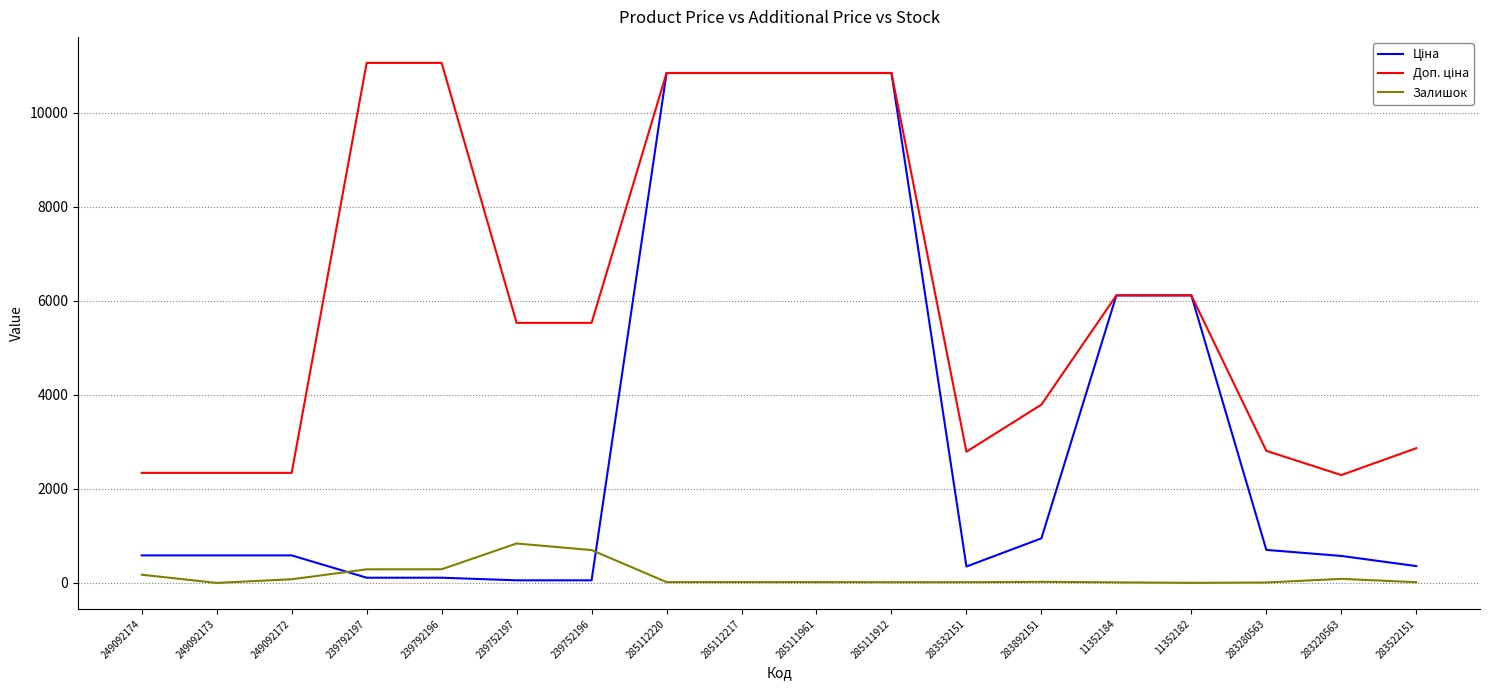

Is it true that Залишок equals 17.0 at 285112220?

True